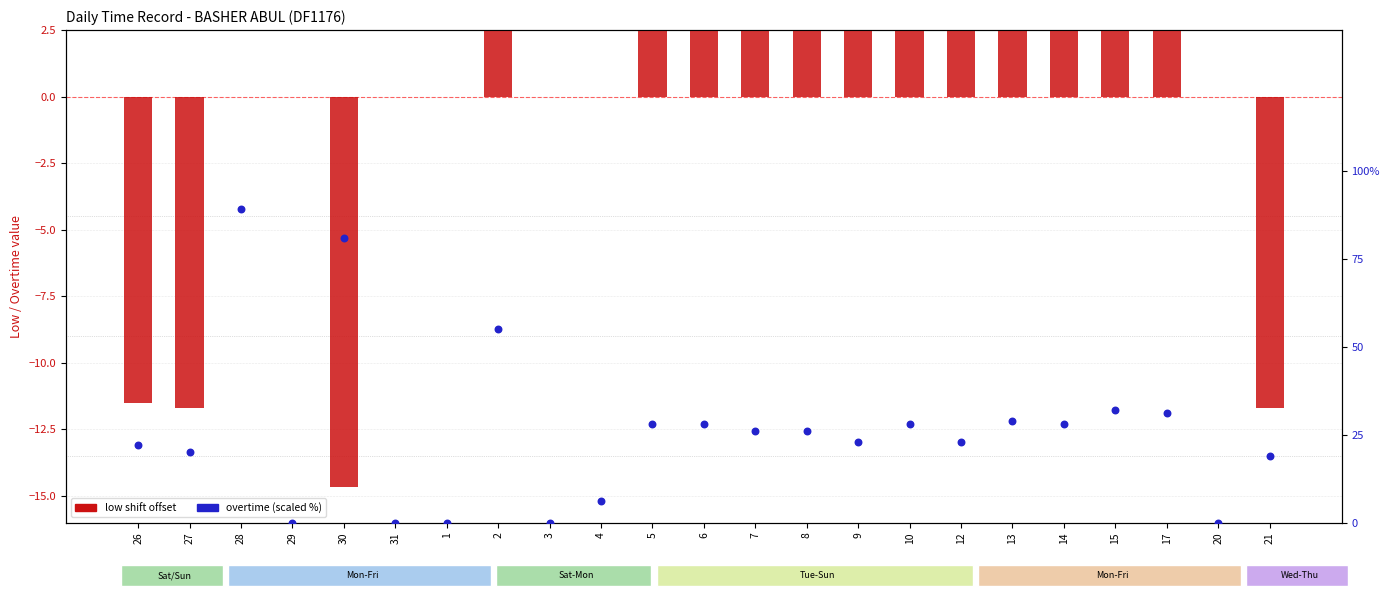

Which series has the largest total across all categories?

overtime (scaled %)